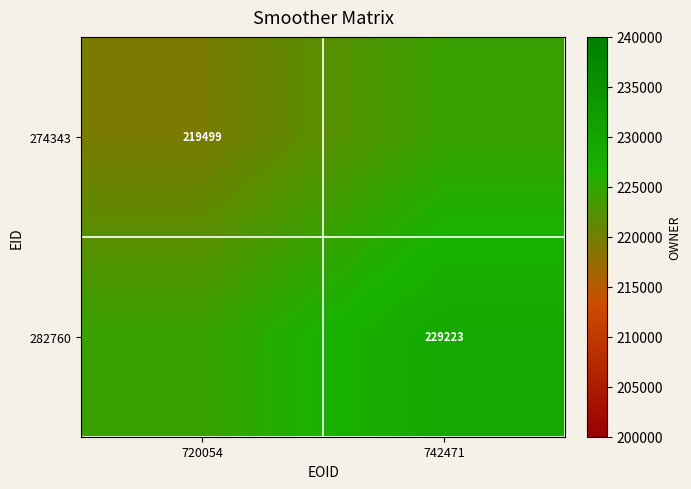

Is it true that 274343 equals 219499 at 720054?

True